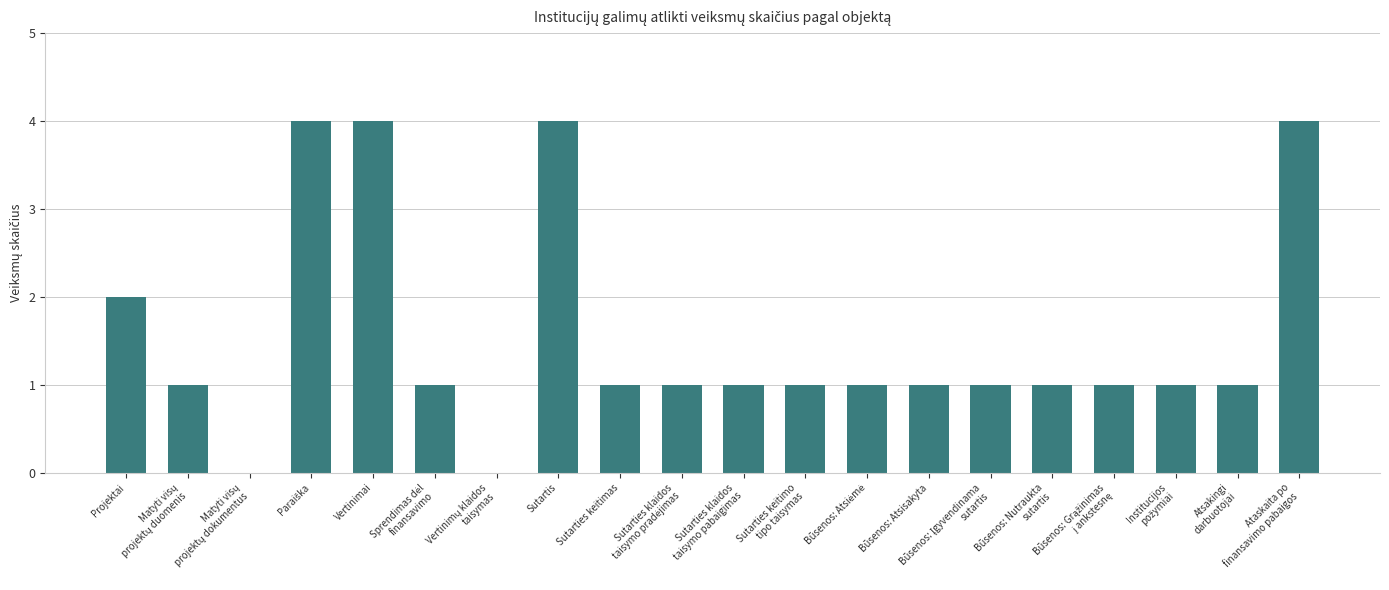

What is the maximum value shown in the chart?

4